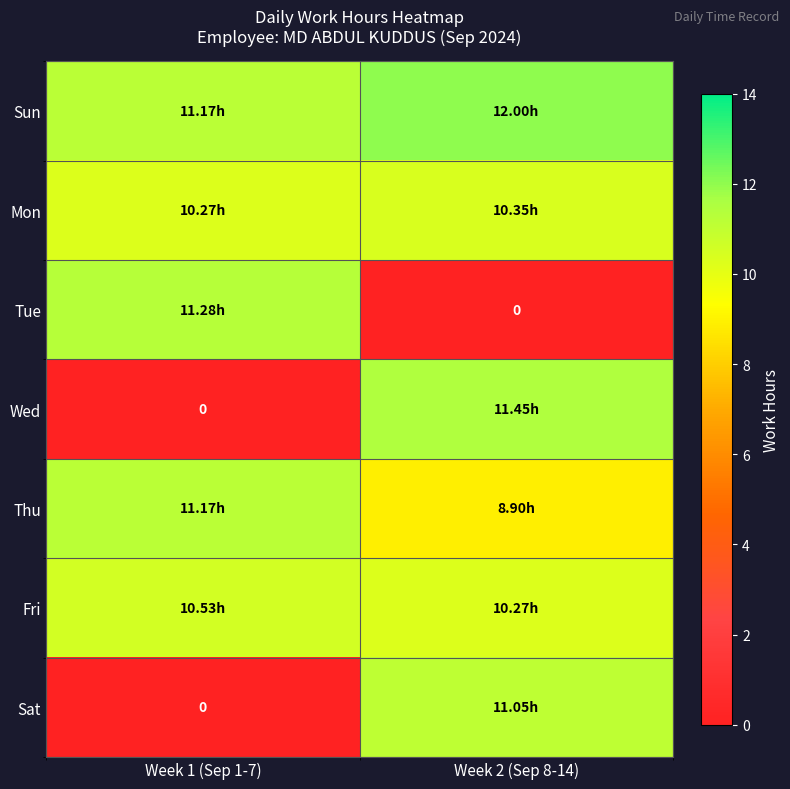

Where is Sun nearest to the value 11?

Week 1 (Sep 1-7)